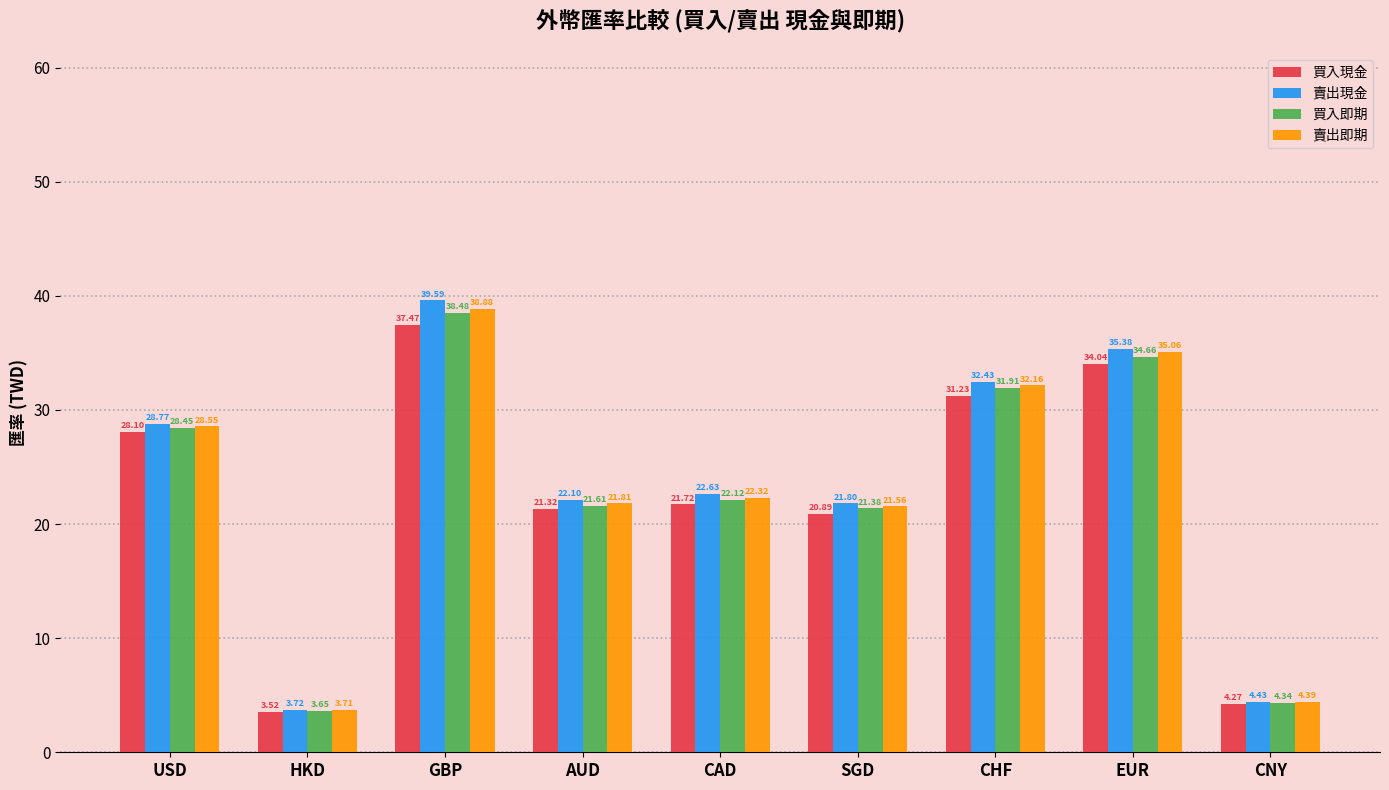

True or false: 賣出現金 has a value of 22.6 at CAD.

True